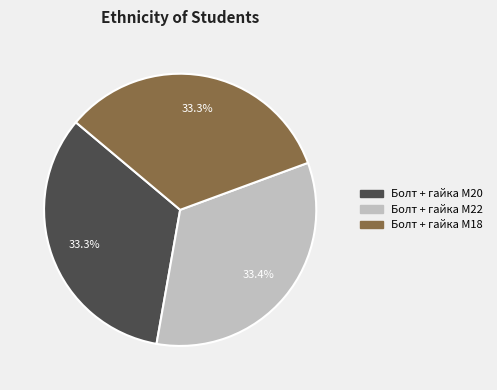

Does Болт + гайка M18 account for over 50% of the chart?

No